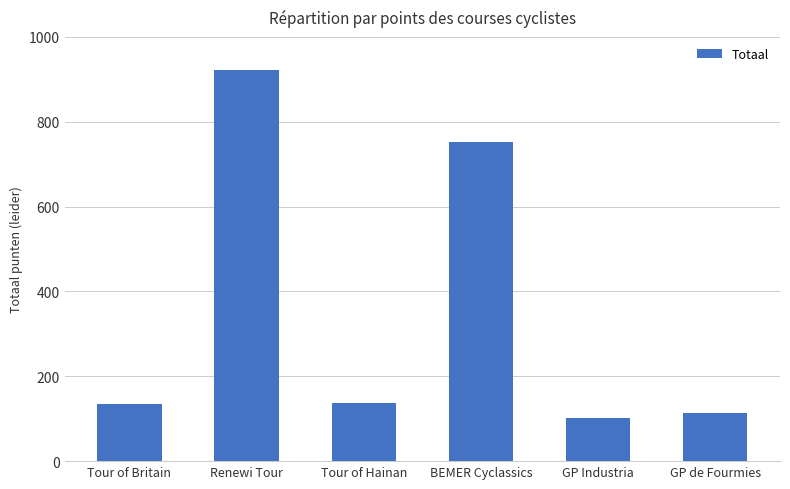

The value at GP Industria is 102.8. True or false?

True